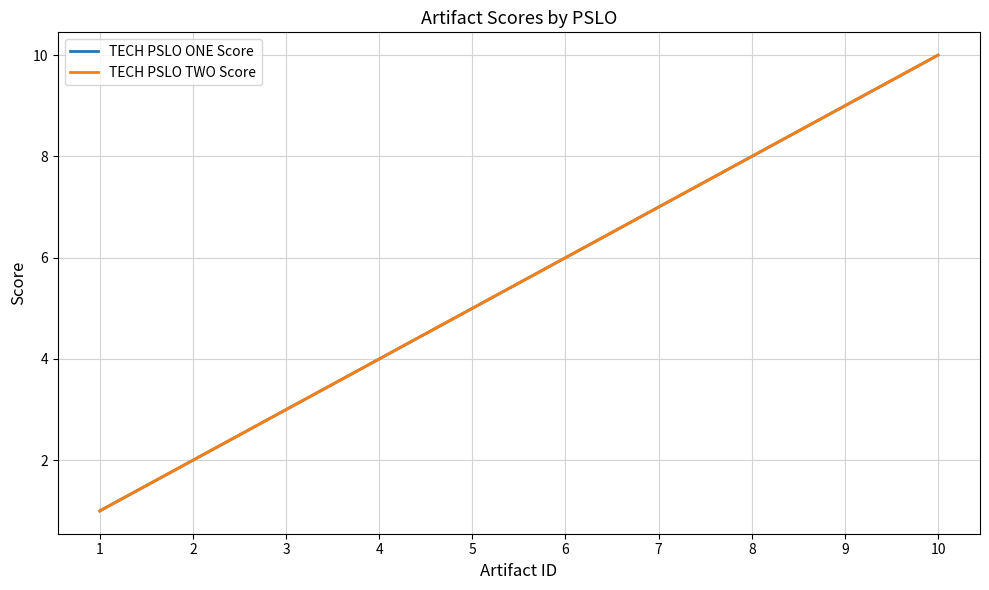

What is the difference between the TECH PSLO ONE Score values at 1 and 7?

6